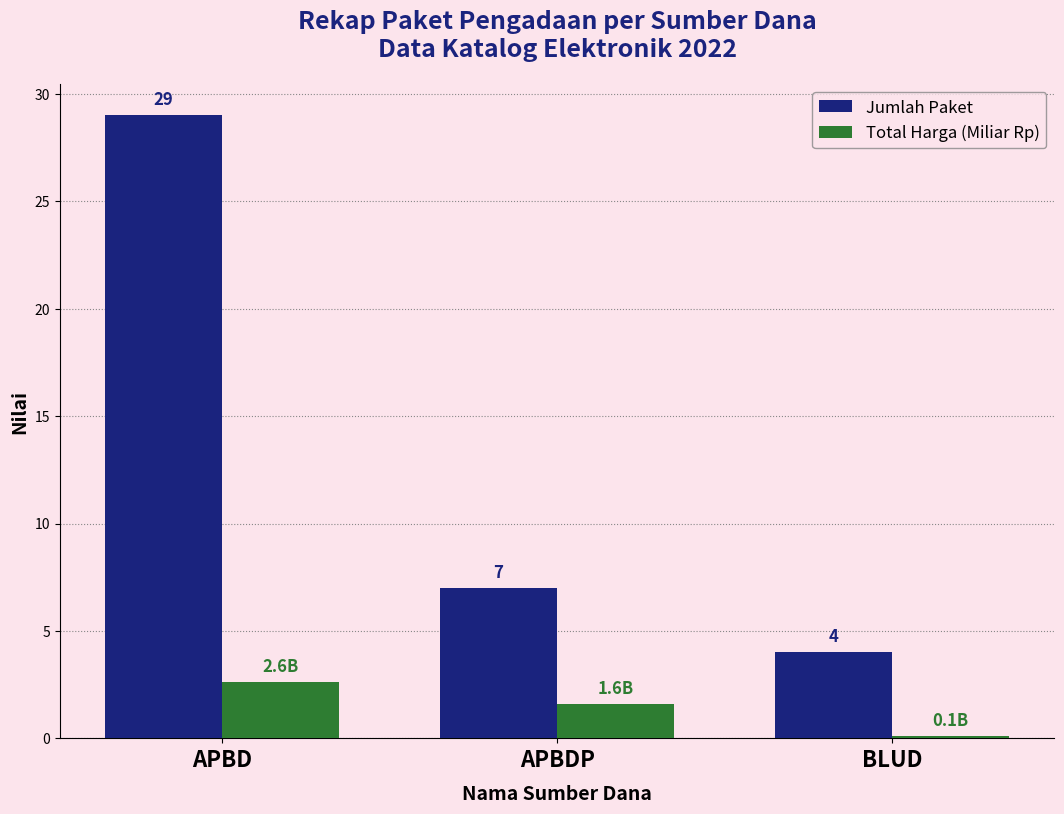

Between APBD and BLUD, which series saw the biggest shift?

Jumlah Paket